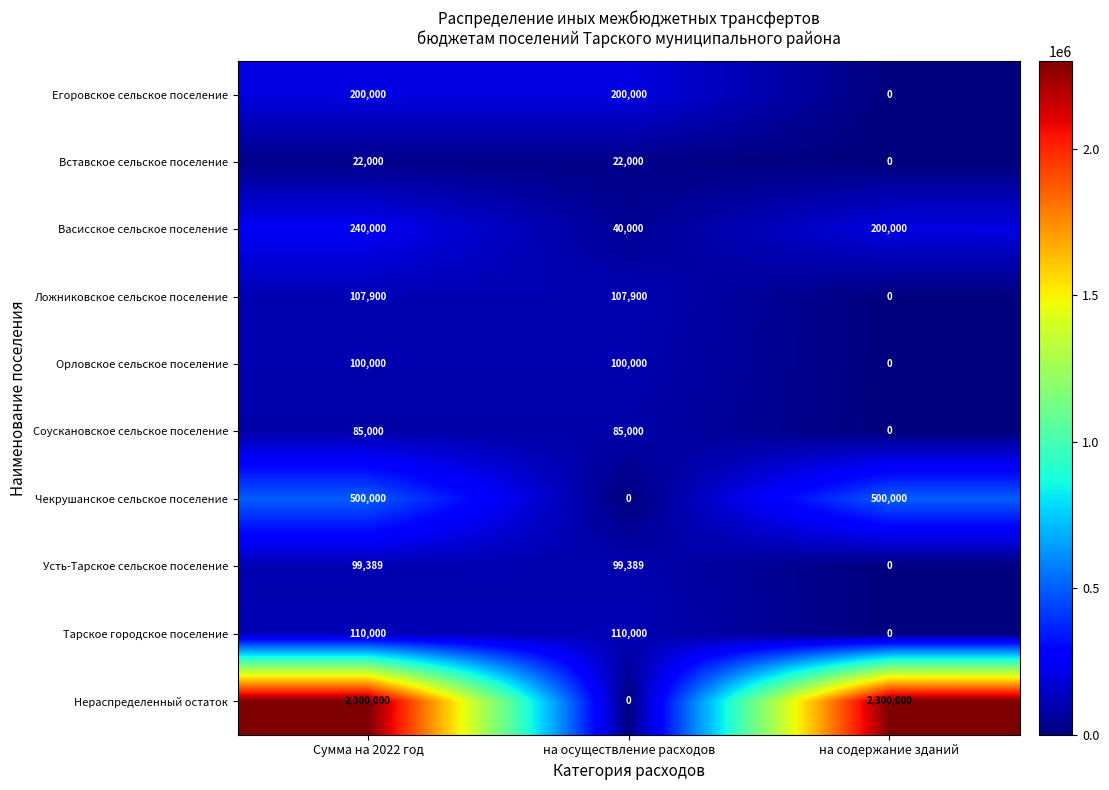

What is the total value across all series at на осуществление расходов?

764289